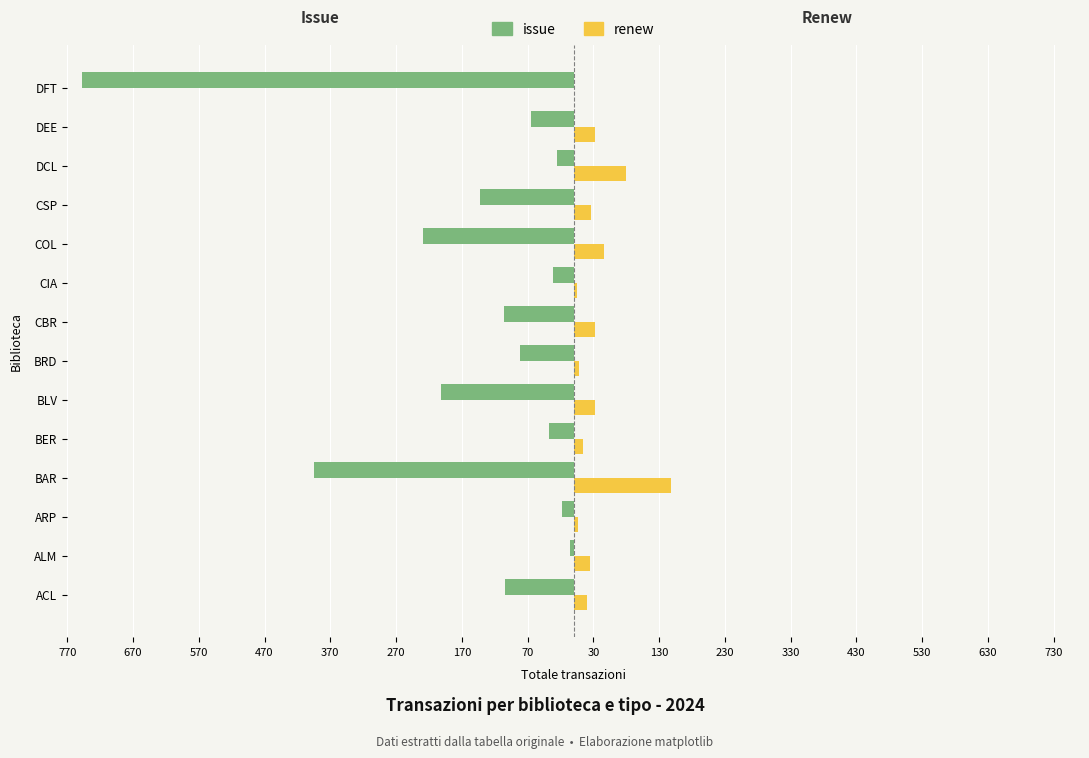

What are all the series names shown in the legend?

issue, renew